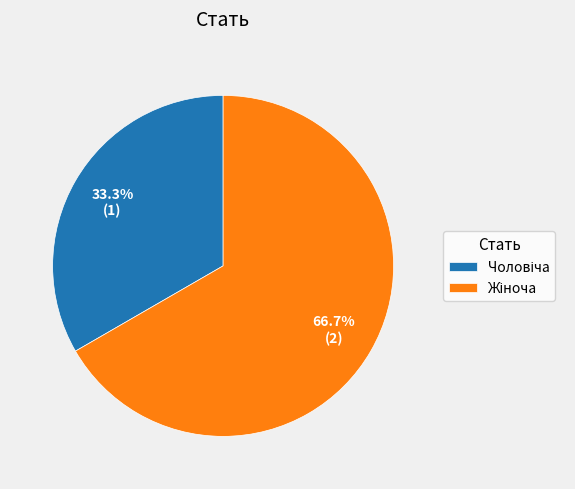

Is there any slice that represents more than half of the pie?

Yes